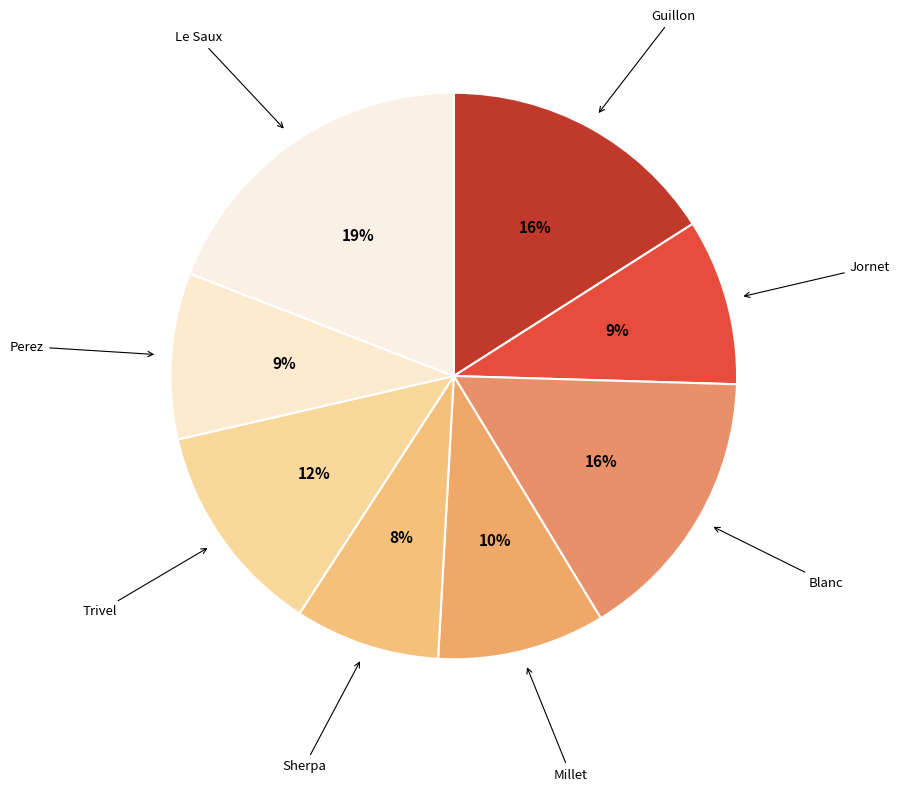

Is Perez the majority of the pie?

No